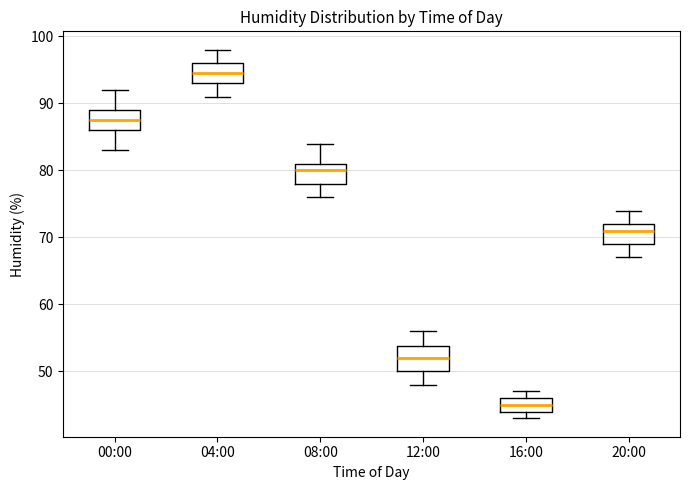

Reading left to right, read every box against the y-axis: the position of its median line, the range the box covers, and the ends of its whiskers. The values are not printed on the chart, so give them approximately, as read against the axis.

00:00: median 88, box 86 to 89, whiskers 83 to 92
04:00: median 95, box 93 to 96, whiskers 91 to 98
08:00: median 80, box 78 to 81, whiskers 76 to 84
12:00: median 52, box 50 to 54, whiskers 48 to 56
16:00: median 45, box 44 to 46, whiskers 43 to 47
20:00: median 71, box 69 to 72, whiskers 67 to 74